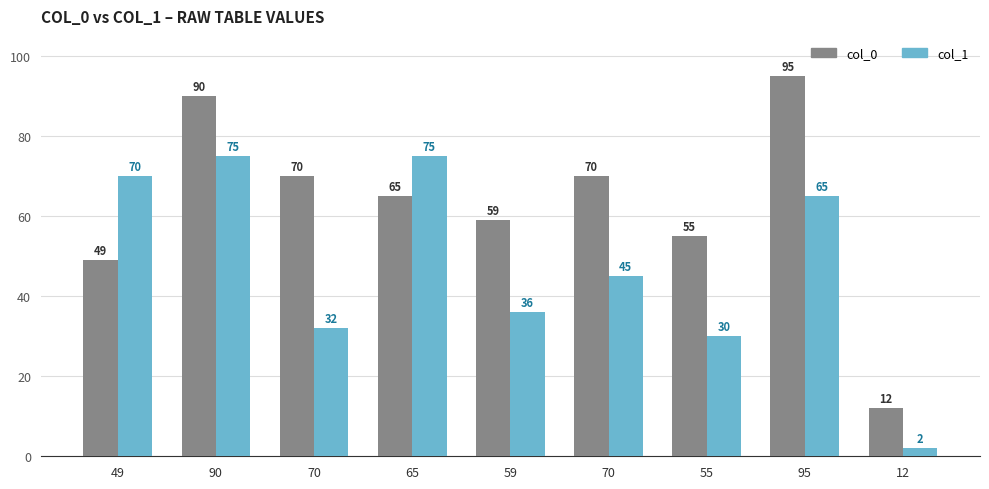

How many bars are there in each group?

2